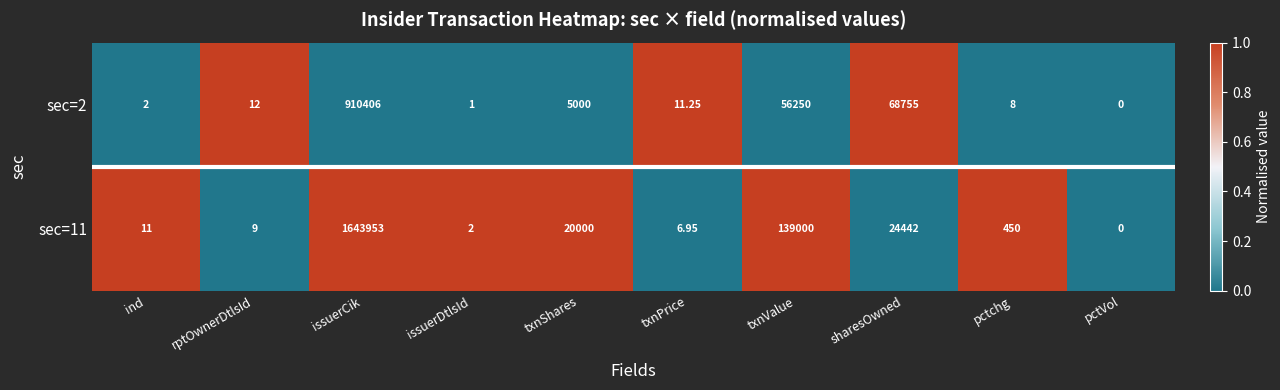

Is the value of sec=11 at ind greater than the value of sec=2 at issuerCik?

No